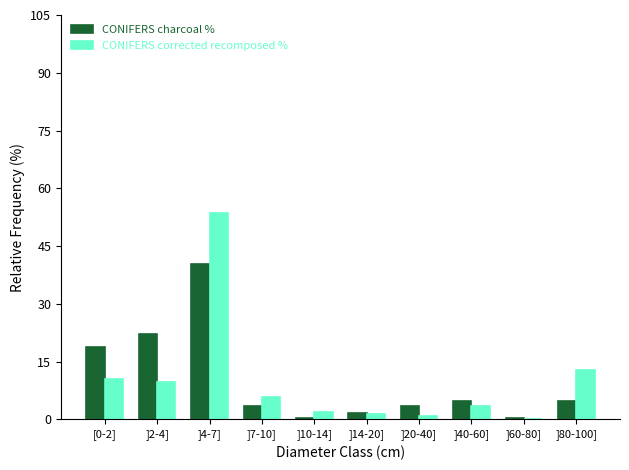

What is the maximum value for CONIFERS corrected recomposed %?

53.6